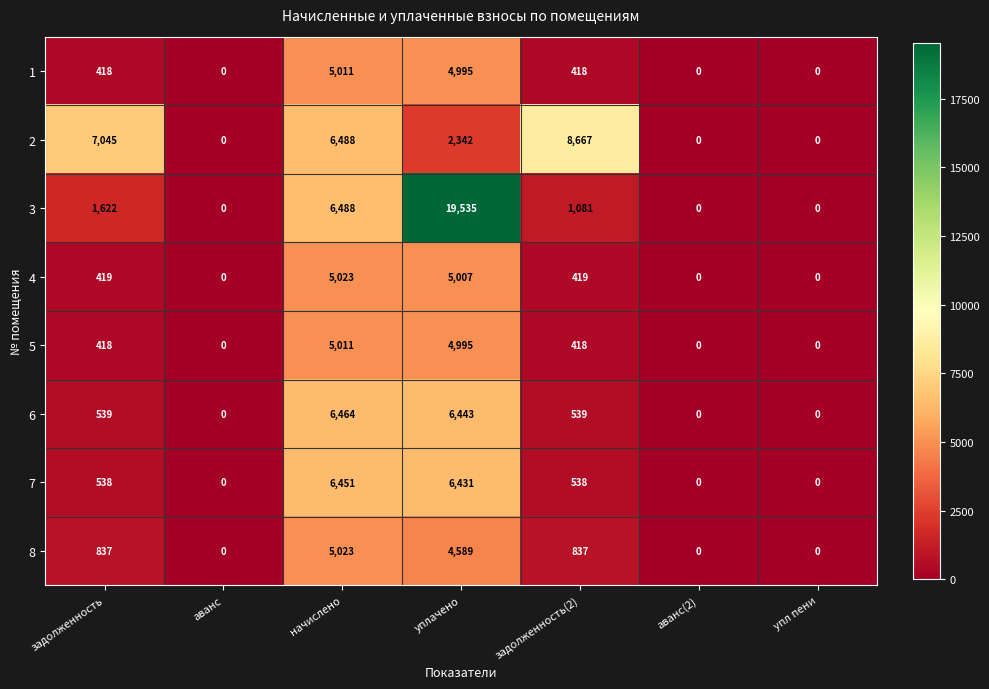

What is the greatest value displayed?

19535